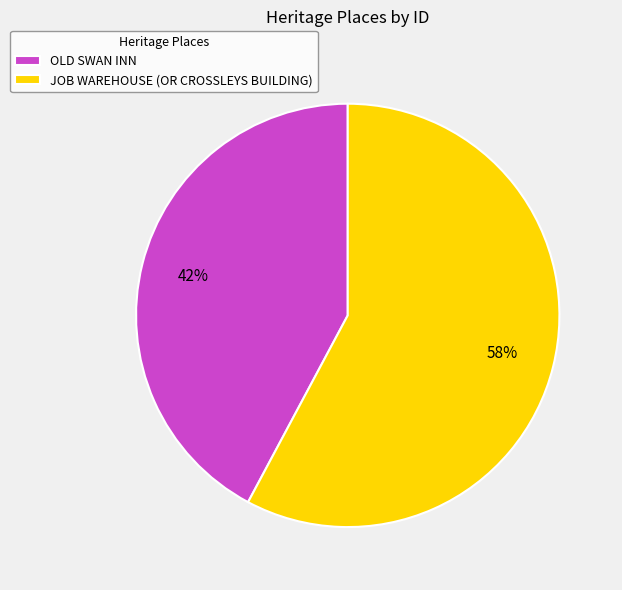

Which category has the biggest portion of the pie?

JOB WAREHOUSE (OR CROSSLEYS BUILDING)